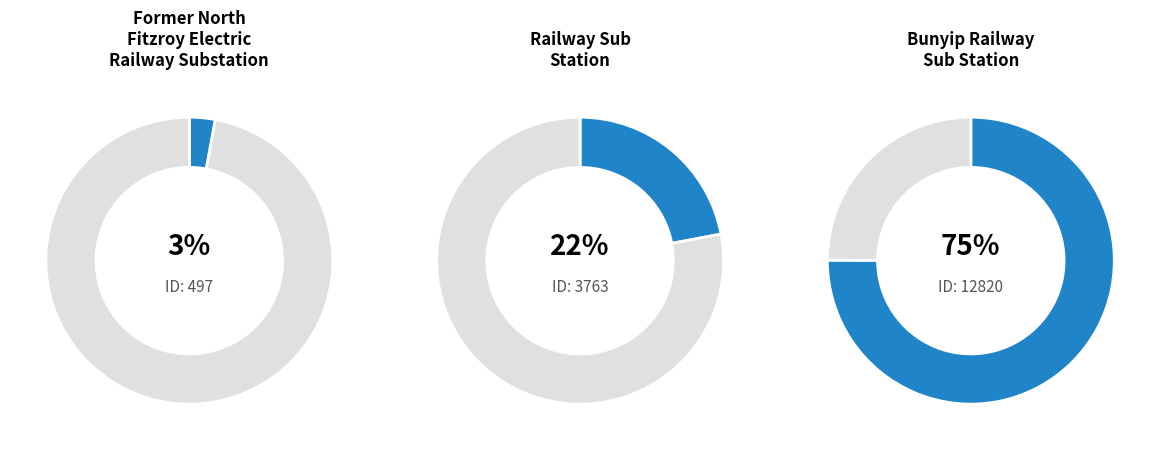

What percentage is NOT represented by RAILWAY SUB STATION?

78.0%